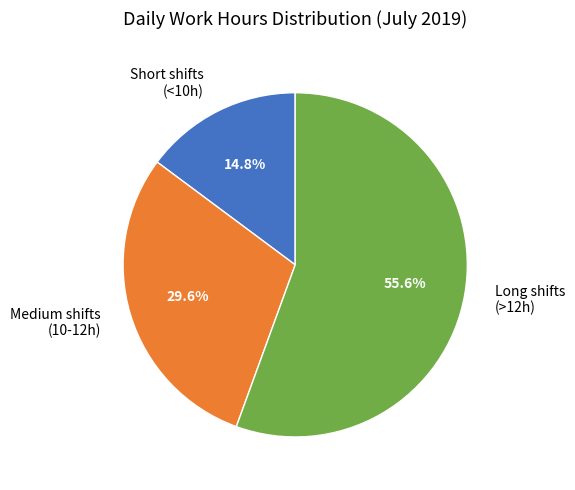

What percentage is NOT represented by Long shifts (>12h)?

44.4%